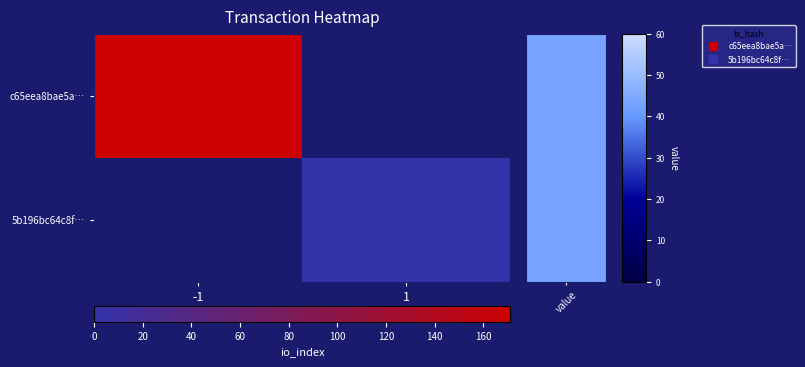

True or false: c65eea8bae5a… has a value of 171.0 at -1.

True